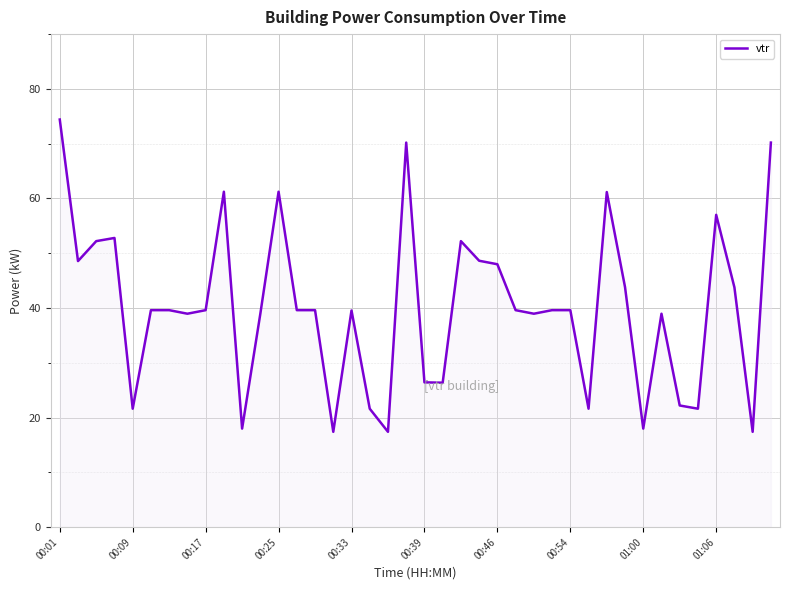

What is the difference between the maximum and minimum values?

57.0